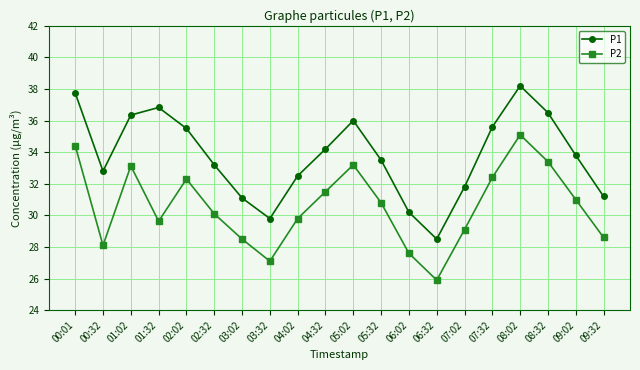

What is the difference between the P2 values at 07:32 and 06:32?

6.5